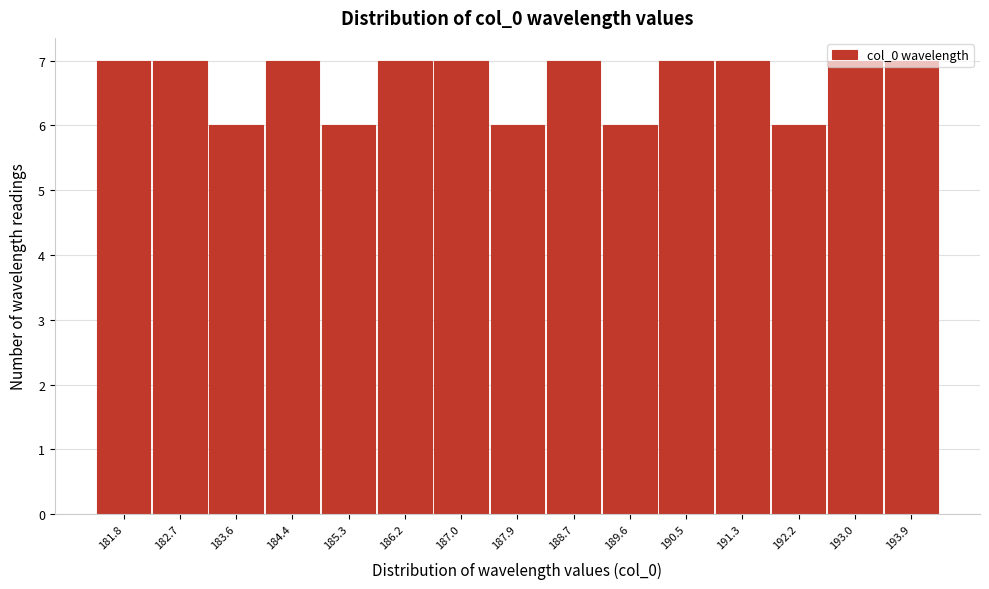

What is the minimum value shown in the chart?

6